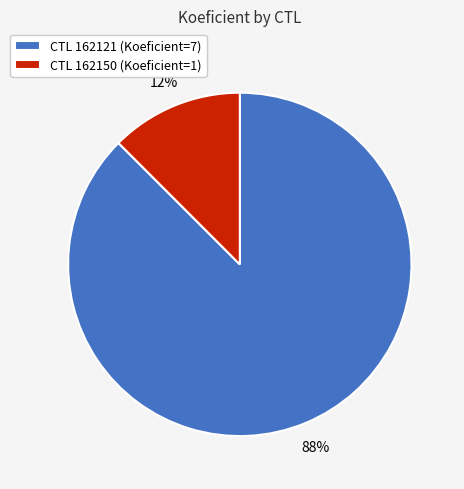

Between CTL 162150 (Koeficient=1) and CTL 162121 (Koeficient=7), which is larger?

CTL 162121 (Koeficient=7)